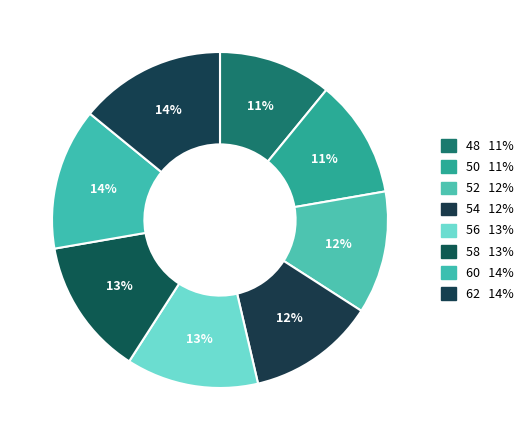

Is there any slice that represents more than half of the pie?

No